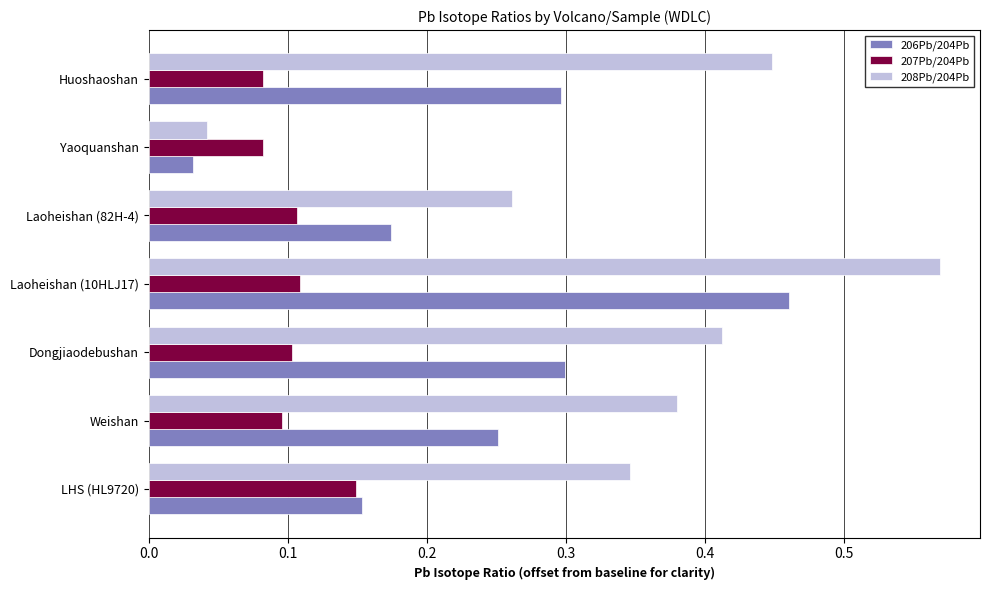

What is the sum of the 208Pb/204Pb values at Huoshaoshan and Dongjiaodebushan?

0.9